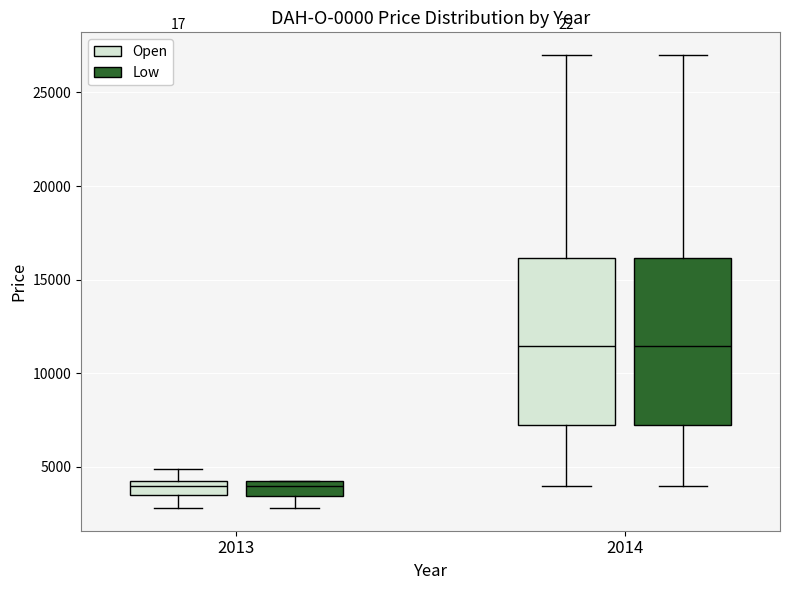

Reading left to right, transcribe this box plot: for each box, give where its median line is, the range the box spans, and where its two whiskers end, as read against the y-axis. The values are not printed on the chart, so give them approximately, as read against the axis.

2013 (Open): median 4000, box 3500 to 4500, whiskers 3000 to 5000
2013 (Low): median 4000, box 3500 to 4500, whiskers 3000 to 4500
2014 (Open): median 11500, box 7500 to 16000, whiskers 4000 to 27000
2014 (Low): median 11500, box 7500 to 16000, whiskers 4000 to 27000